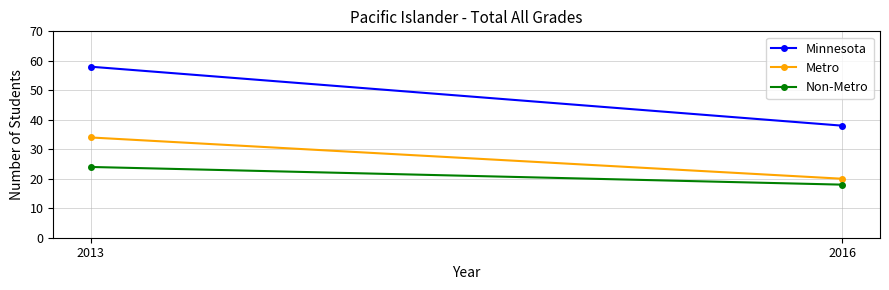

True or false: Non-Metro has a value of 18 at 2016.

True